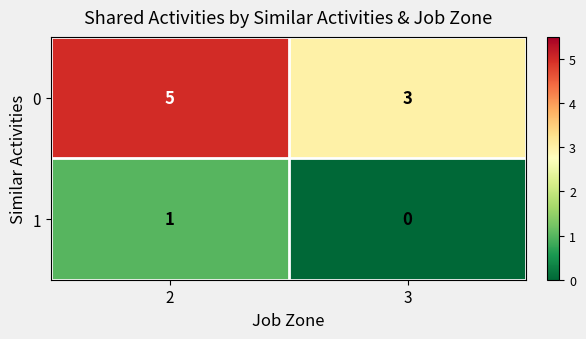

What is the sum of all 0 values?

8